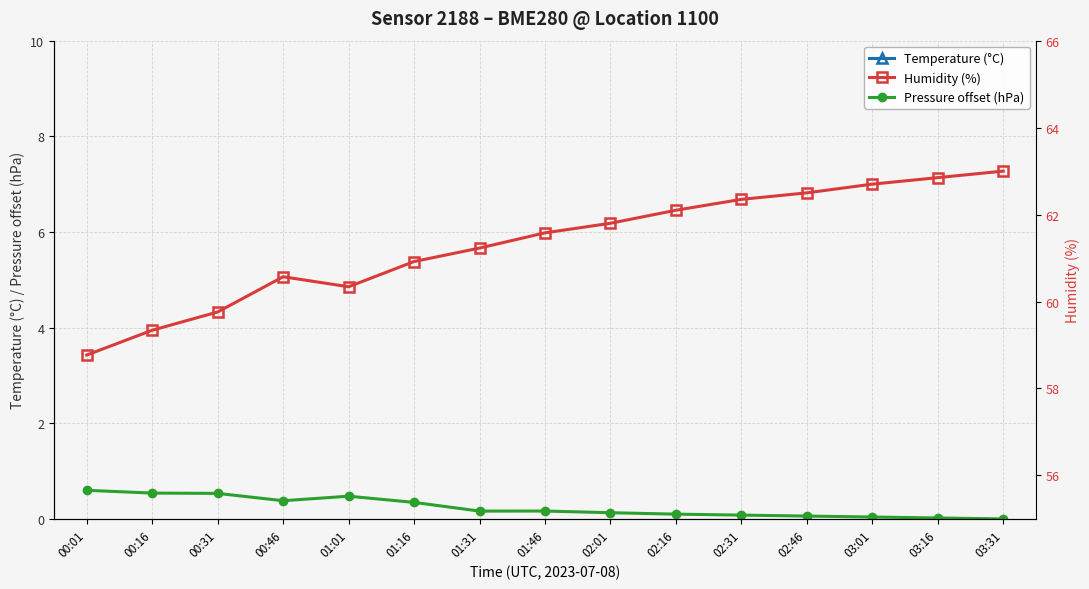

What is the difference between the maximum and minimum values in the Pressure offset (hPa) series?

0.6